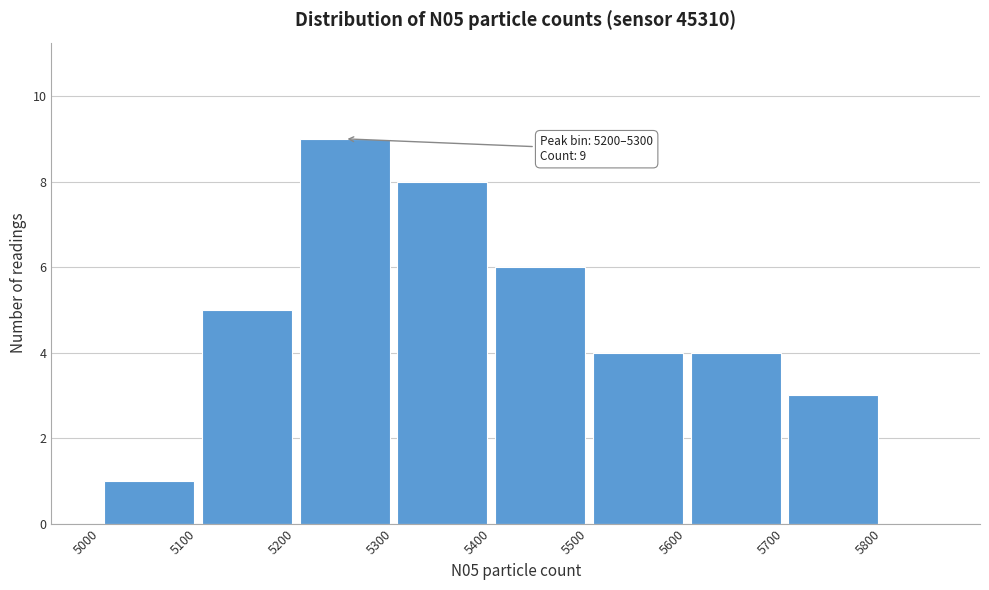

Which range on the x-axis has the tallest bar?

5200 to 5300